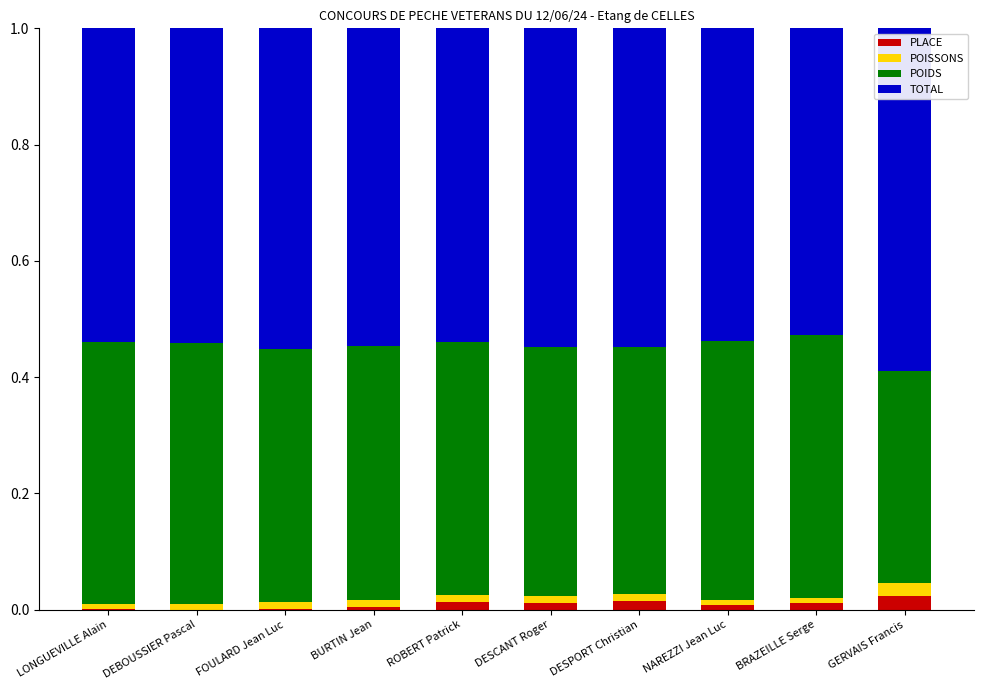

Count the number of categories in the chart.

10